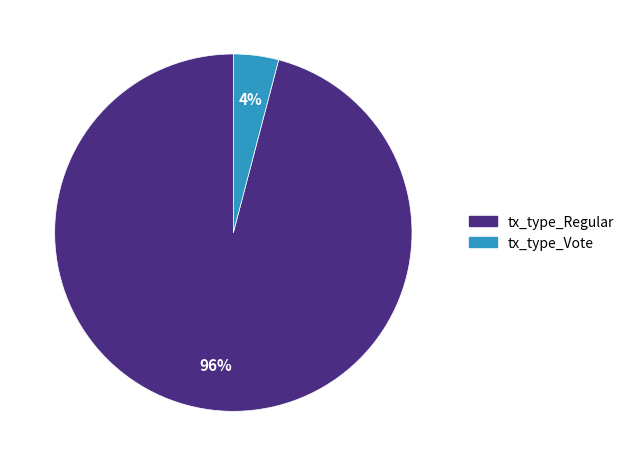

To the nearest percent, what is the combined percentage of tx_type_Regular and tx_type_Vote?

100%